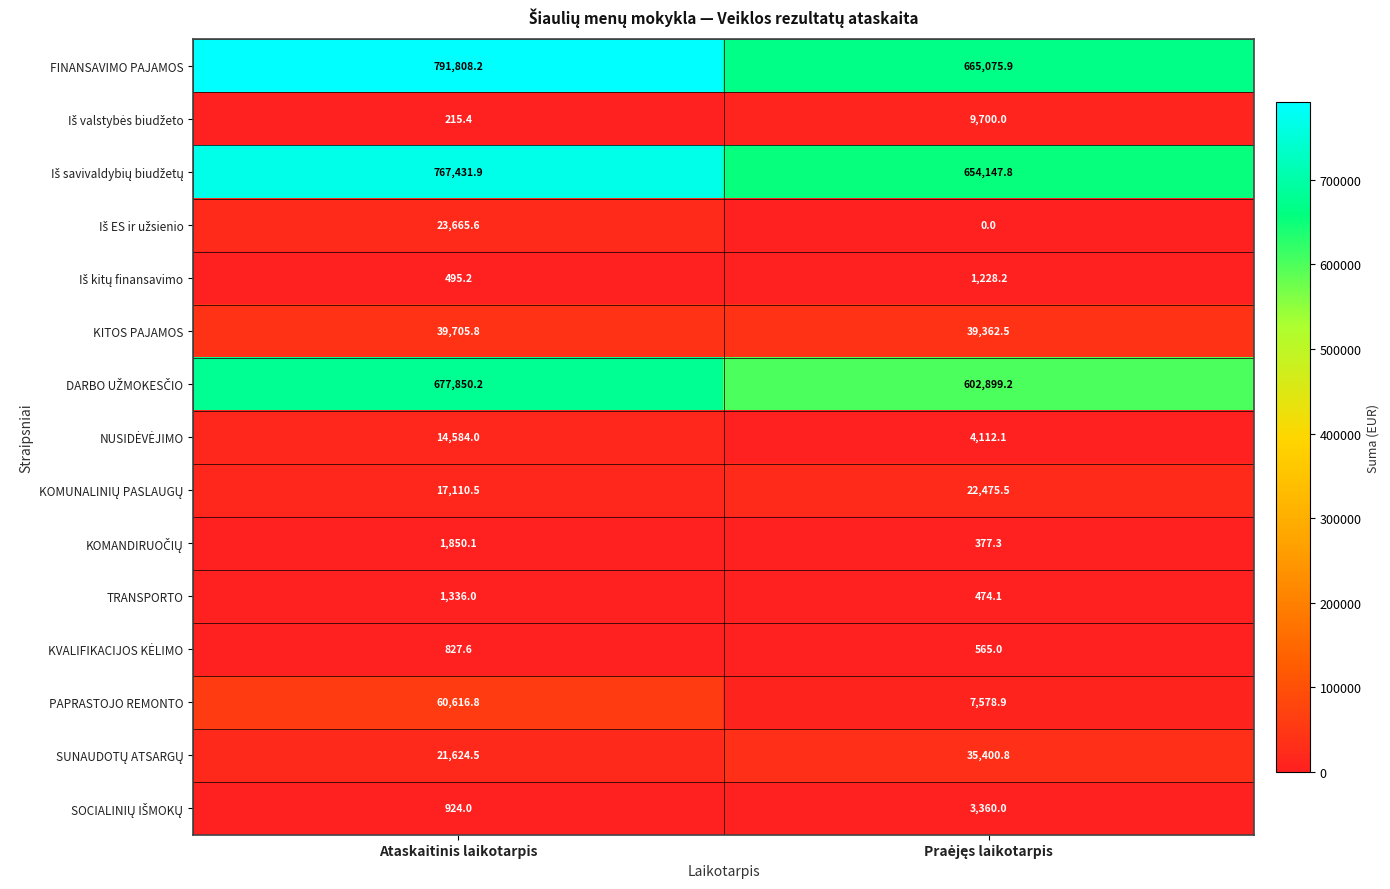

What is the greatest value displayed?

791808.2